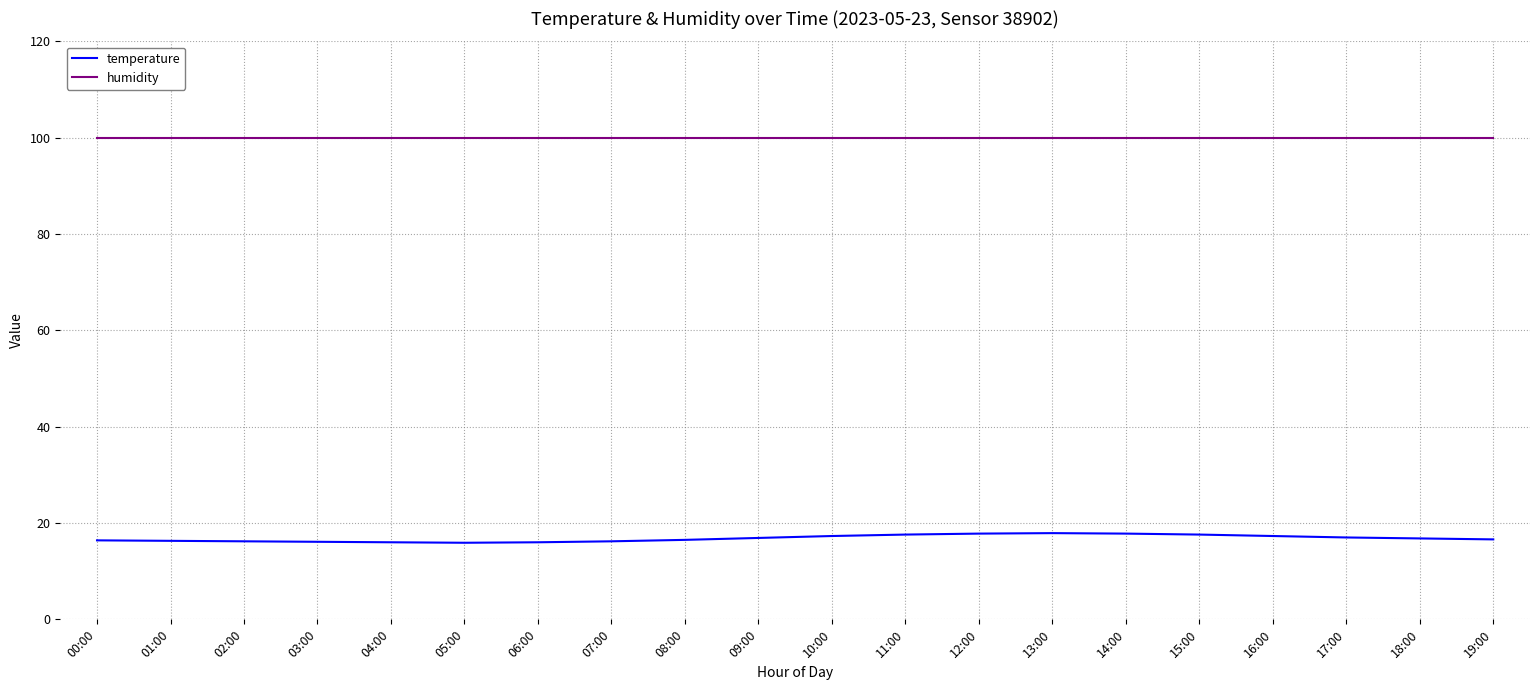

What is the difference between the highest and lowest values at 05:00?

84.0